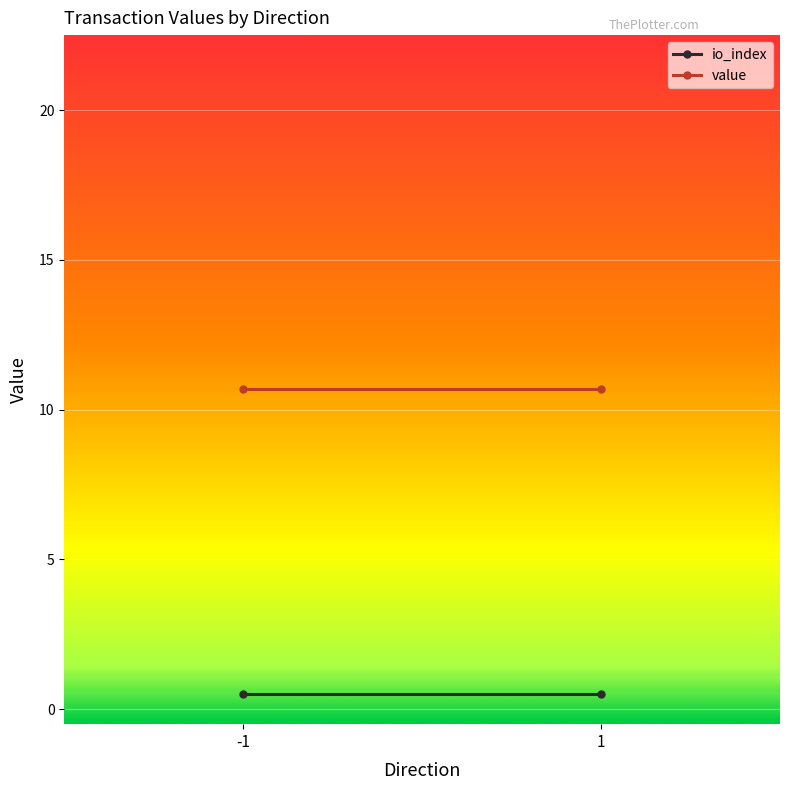

What are all the series names shown in the legend?

io_index, value